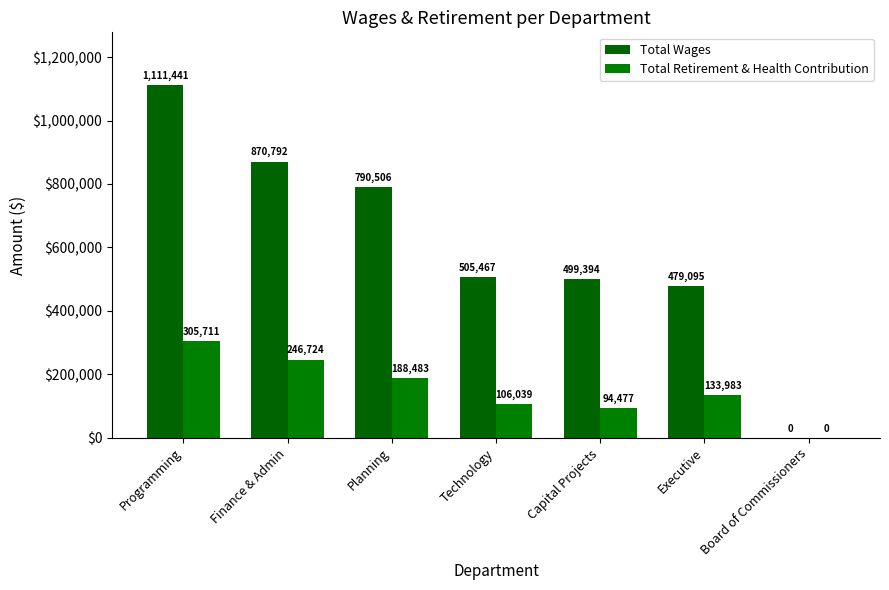

What is the approximate value of Total Wages at Planning, to the nearest 50?

790500